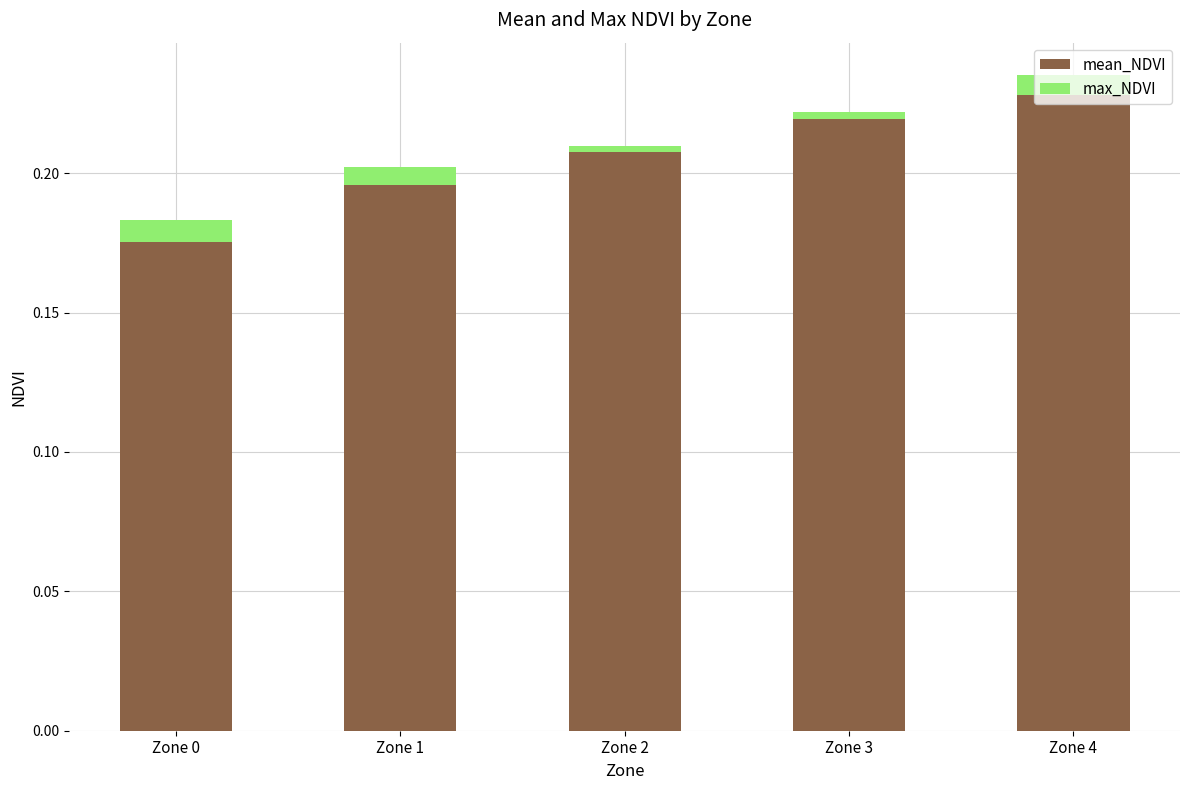

How many bars are there in total?

5